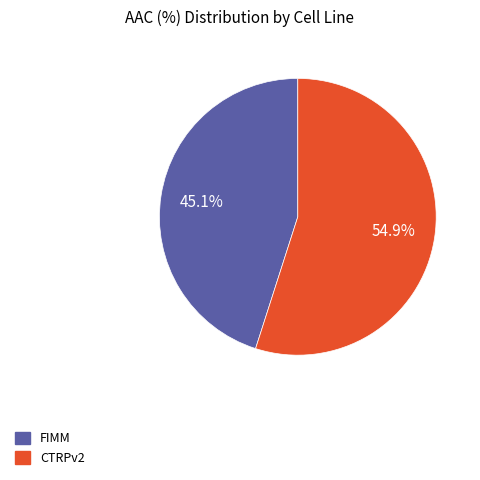

What percentage is the CTRPv2 slice, to the nearest percent?

55%